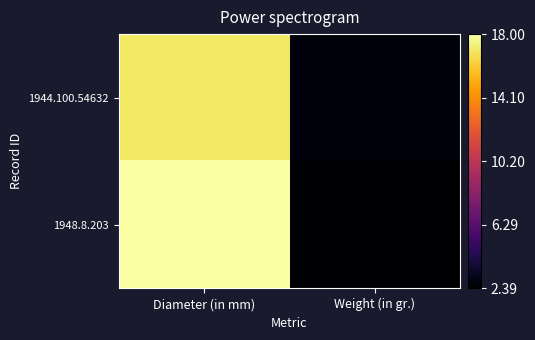

Reading left to right, what are all the values shown in this chart?

1944.100.54632: Diameter (in mm)=17.0	Weight (in gr.)=2.7
1948.8.203: Diameter (in mm)=18.0	Weight (in gr.)=2.4